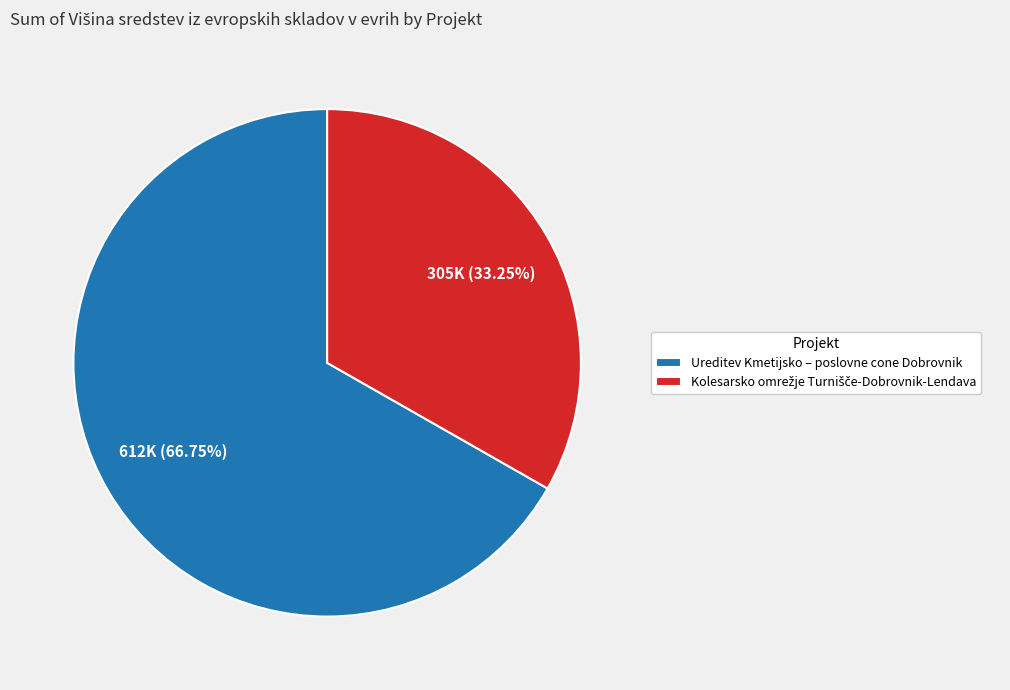

Is it true that Ureditev Kmetijsko – poslovne cone Dobrovnik is 57% of the pie?

False